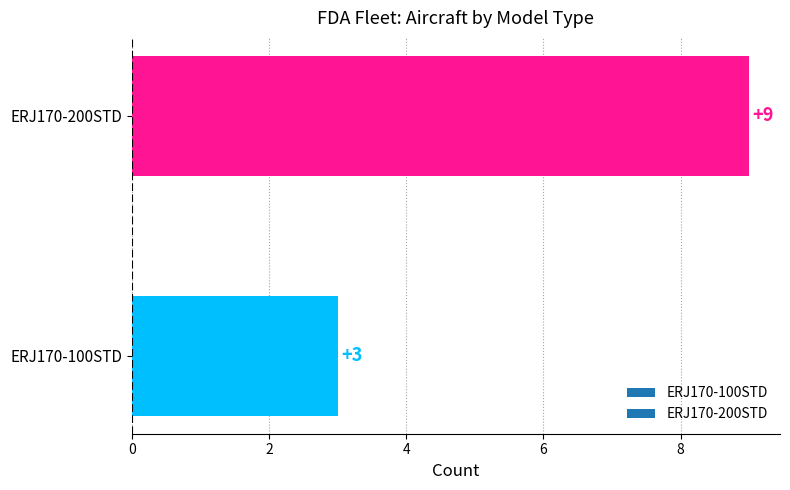

Approximately how many times larger is the value at ERJ170-100STD compared to ERJ170-200STD?

0.3